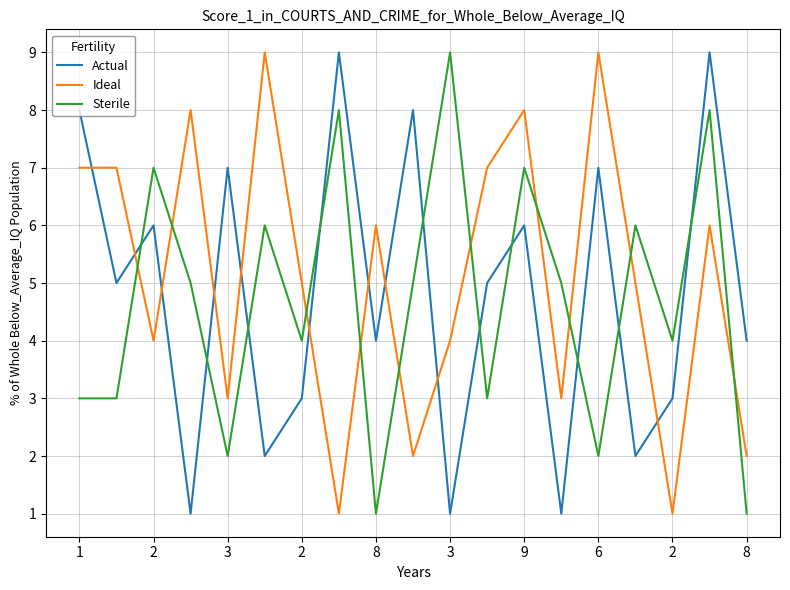

What is the greatest value displayed?

9